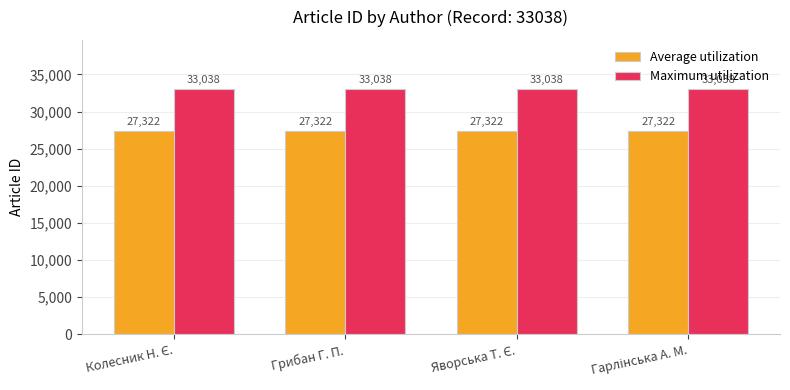

Rank the series at Грибан Г. П. from lowest to highest value.

Average utilization, Maximum utilization